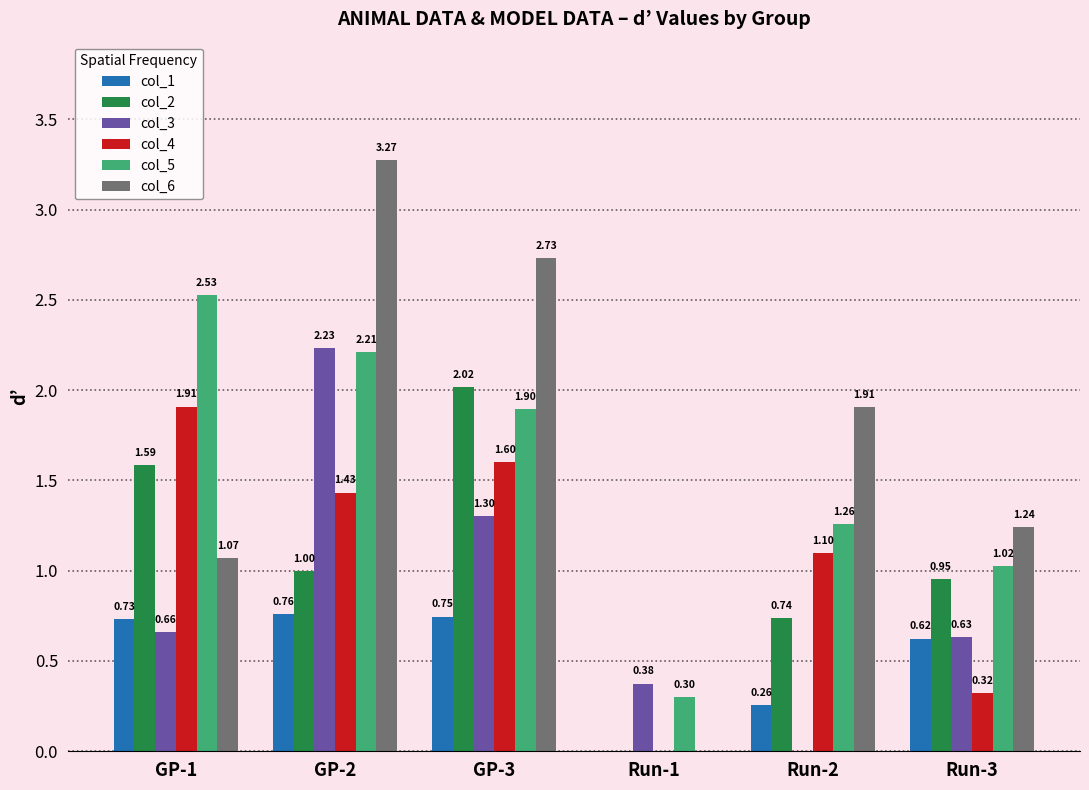

At which category is the sum across all series the highest?

GP-2